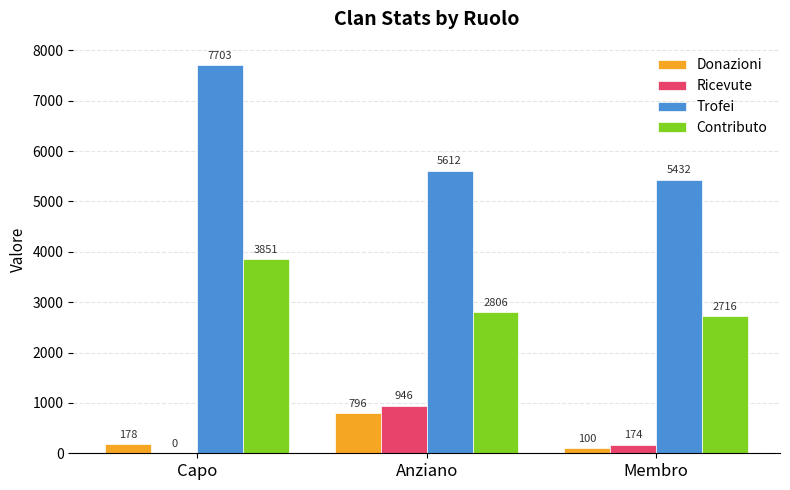

The value of Donazioni at Membro is 100. True or false?

True